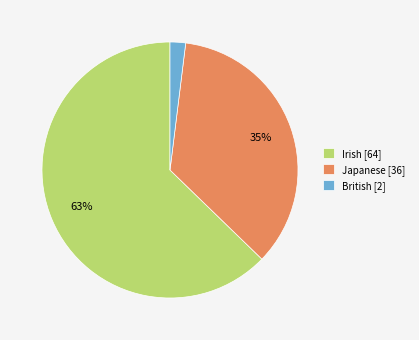

To the nearest percent, what percentage of the pie is British?

2%